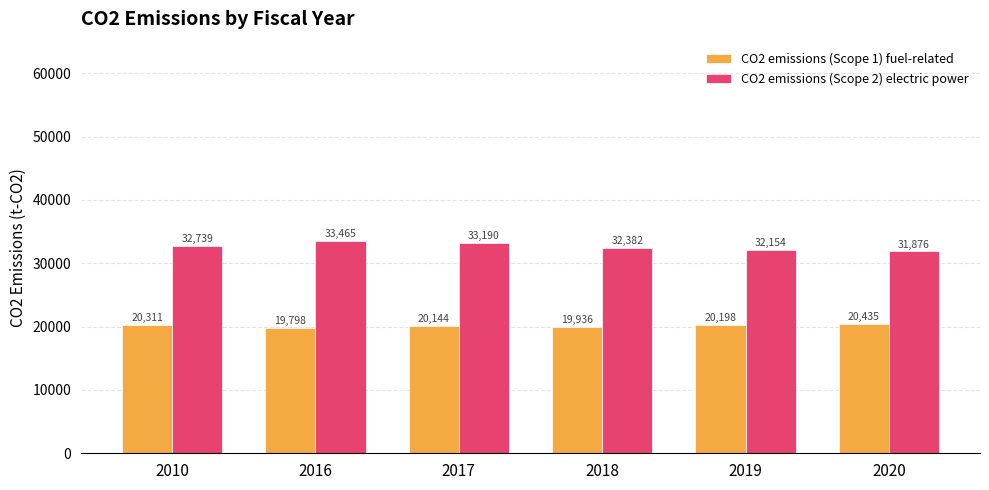

Which series has the largest total across all categories?

CO2 emissions (Scope 2) electric power